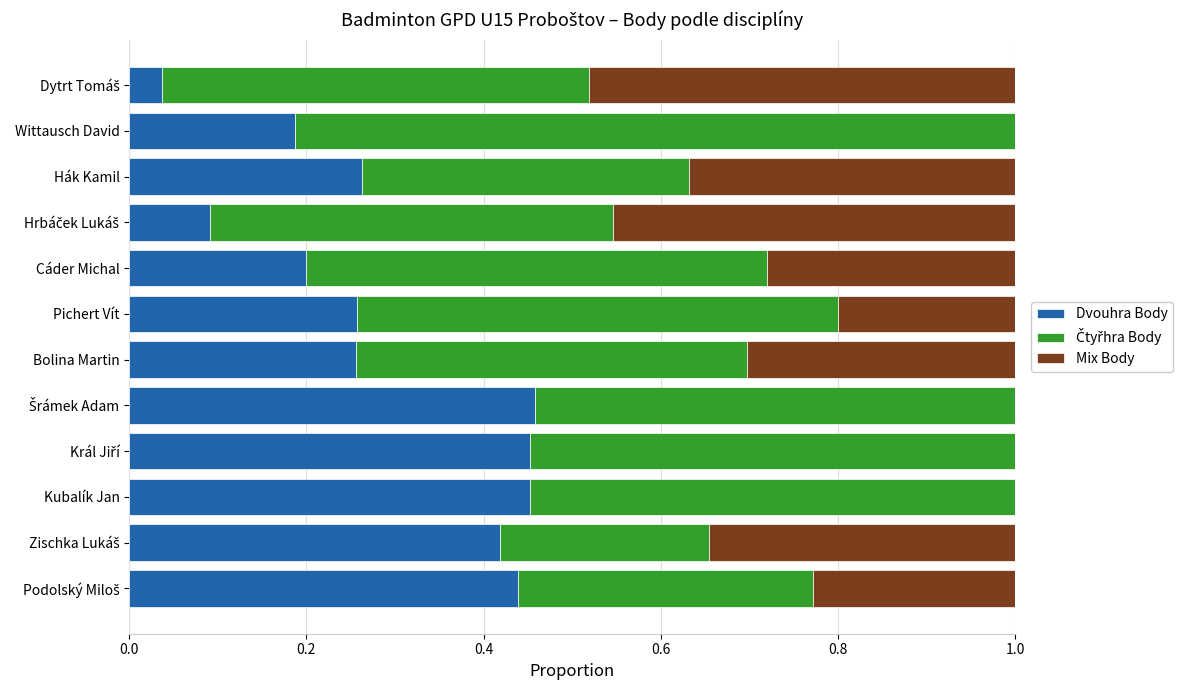

What is the total value across all series at Cáder Michal?

1.0